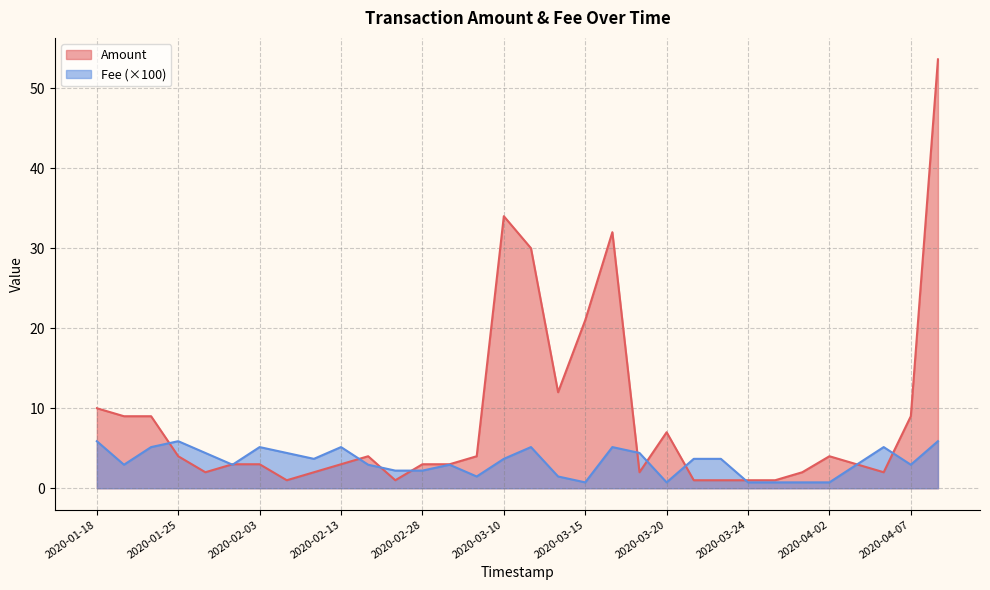

The chart shows a value of 3.0 at 2020-02-28. True or false?

True